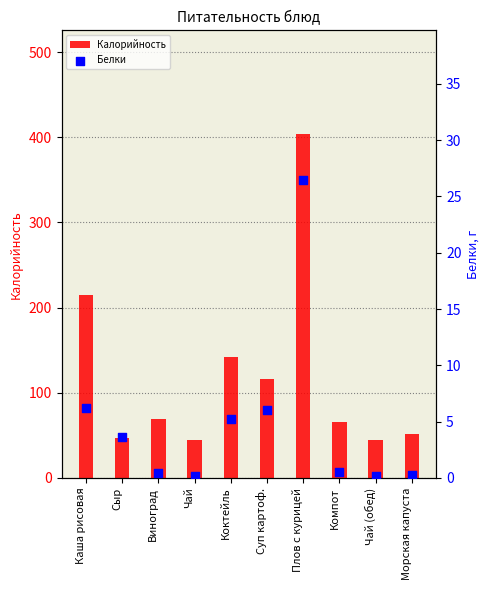

Which series has the largest Y range (max minus min)?

Калорийность